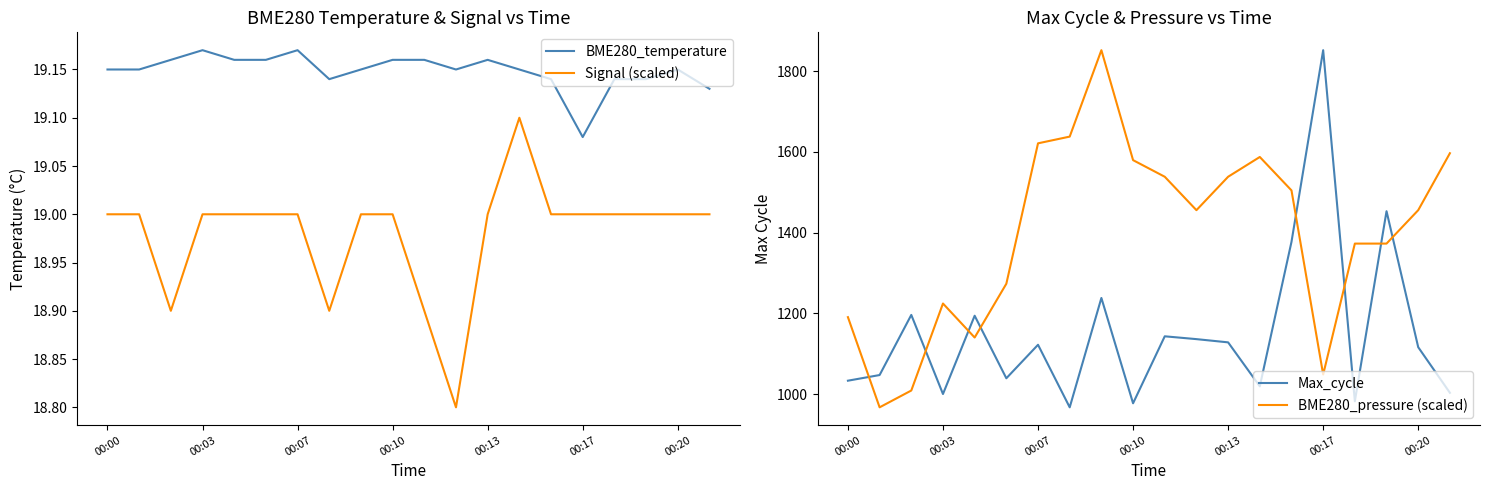

Reading left to right, list all the values displayed in this chart.

BME280_temperature: 19.1	19.1	19.2	19.2	19.2	19.2	19.2	19.1	19.1	19.2	19.2	19.1	19.2	19.1	19.1	19.1	19.1	19.1	19.1	19.1
Signal (scaled): 19.0	19.0	18.9	19.0	19.0	19.0	19.0	18.9	19.0	19.0	18.9	18.8	19.0	19.1	19.0	19.0	19.0	19.0	19.0	19.0
Max_cycle: 1033.0	1047.0	1196.0	1000.0	1194.0	1039.0	1122.0	967.0	1238.0	977.0	1143.0	1136.0	1128.0	1019.0	1377.0	1852.0	982.0	1453.0	1116.0	1003.0
BME280_pressure (scaled): 1190.5	967.0	1008.7	1224.3	1140.0	1273.3	1621.2	1637.9	1852.0	1579.5	1538.4	1455.6	1538.4	1587.4	1504.6	1048.3	1372.7	1372.7	1455.6	1596.7